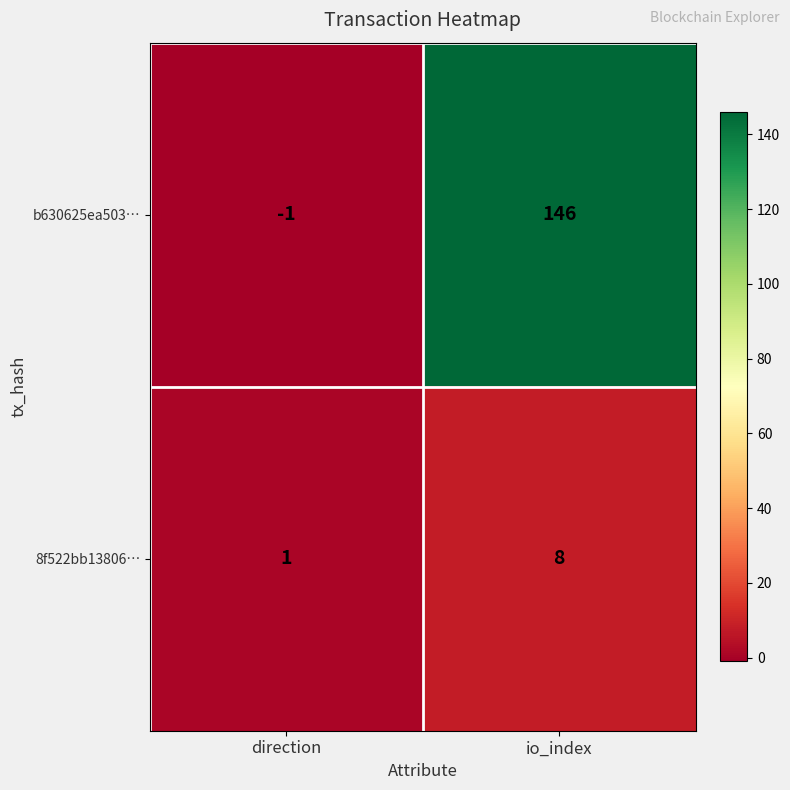

Which series has the largest range (max minus min)?

b630625ea503…